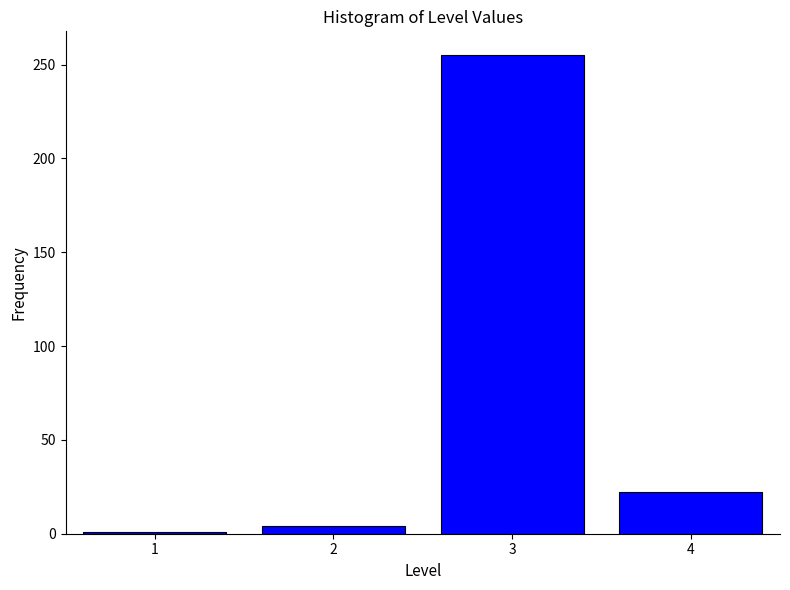

What is the height of the bar covering 3.5 to 4.5 on the x-axis? The values are not printed on the chart, so give them approximately, as read against the axis.

20